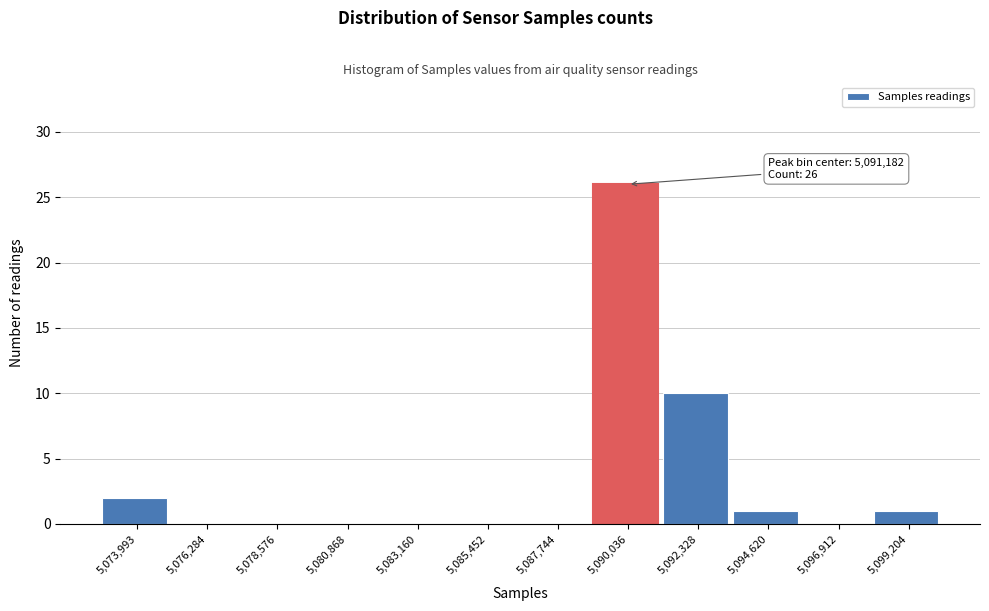

Reading left to right, what are all the values shown in this chart?

5,073,993=2	5,076,284=0	5,078,576=0	5,080,868=0	5,083,160=0	5,085,452=0	5,087,744=0	5,090,036=26	5,092,328=10	5,094,620=1	5,096,912=0	5,099,204=1